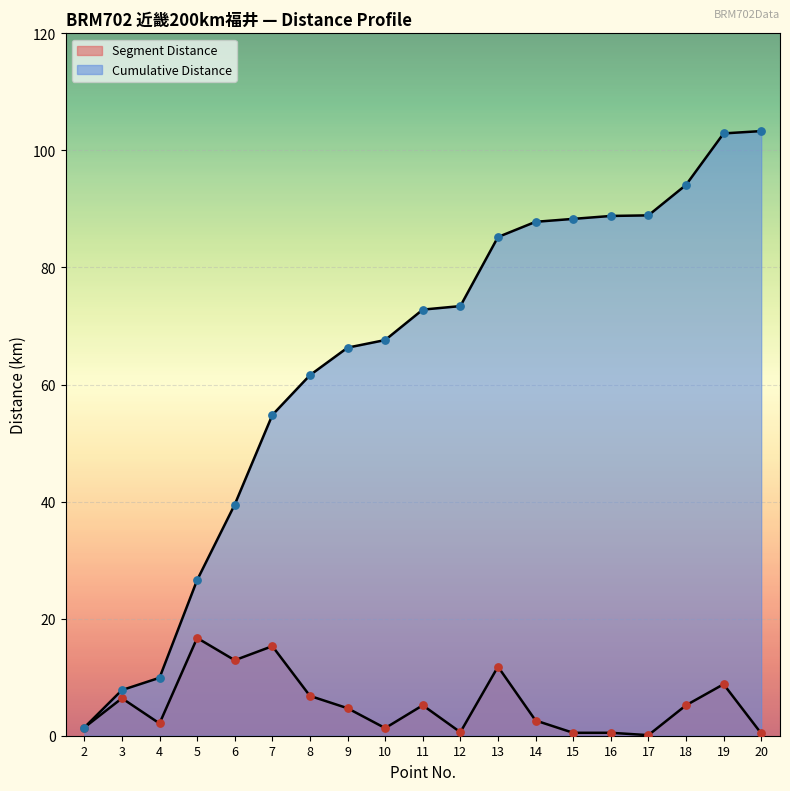

At which category is the sum across all series the highest?

19